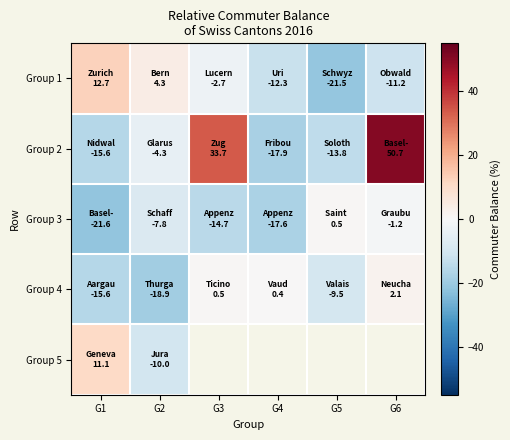

What is the lowest value of the Group 1 series?

-21.5